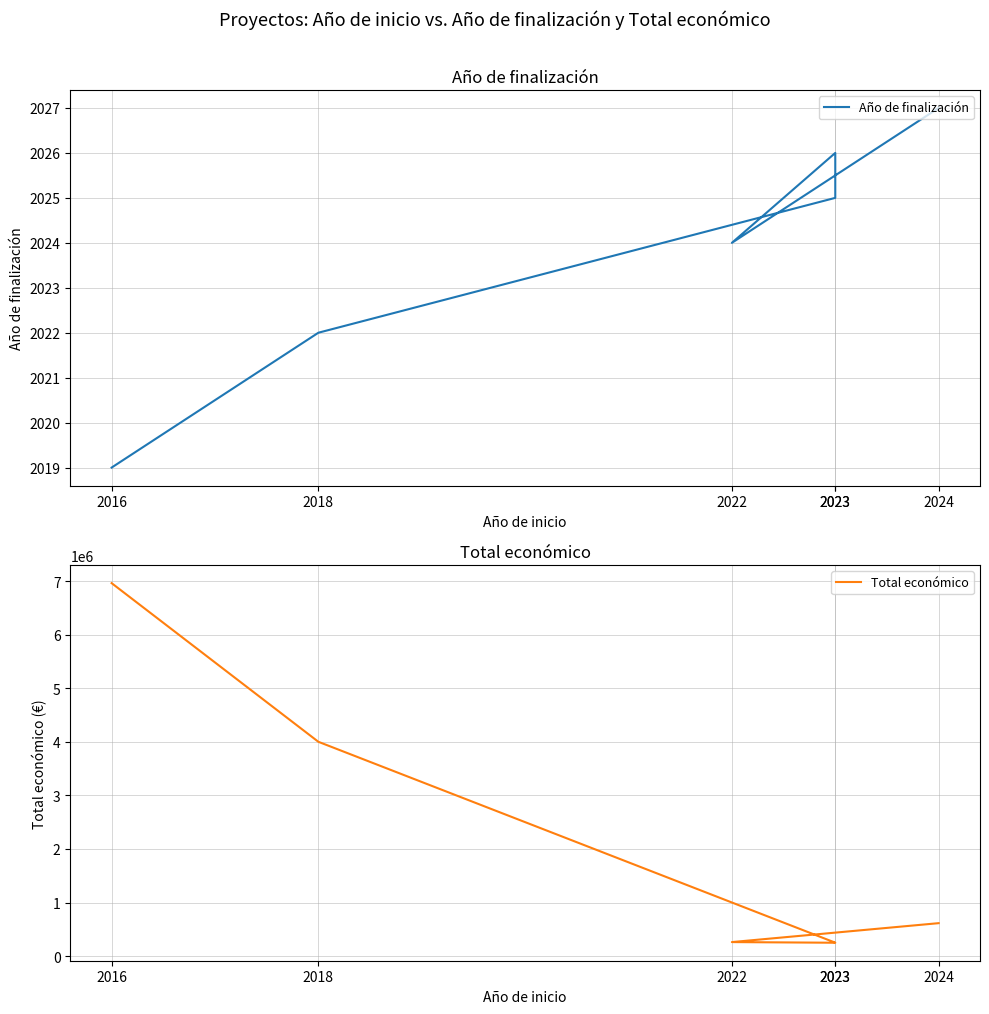

What is the total value across all series at 2018?

4001696